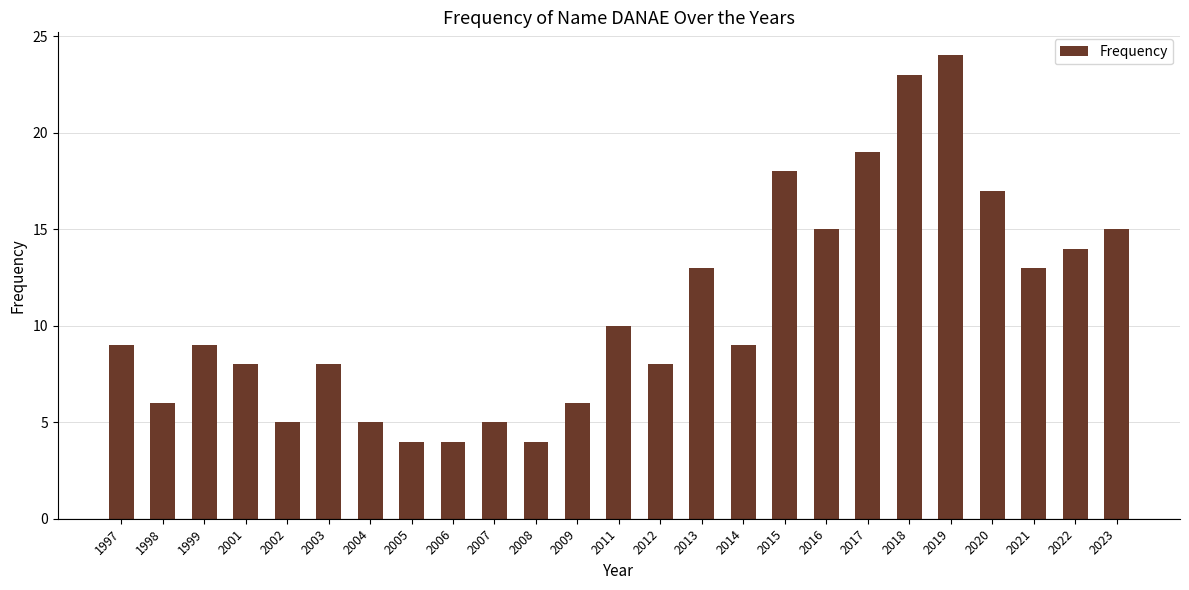

True or false: the data shows 8 at 1998.

False